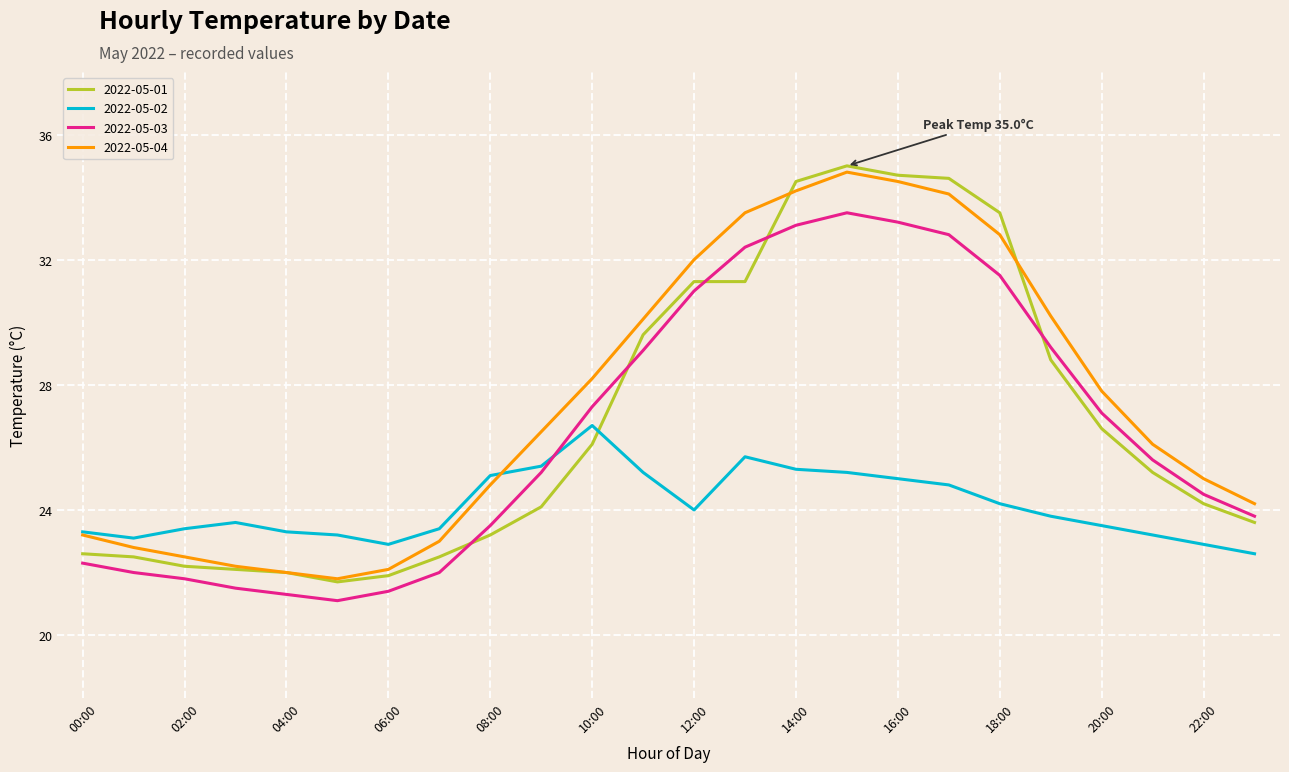

What is the minimum value shown in the chart?

21.1